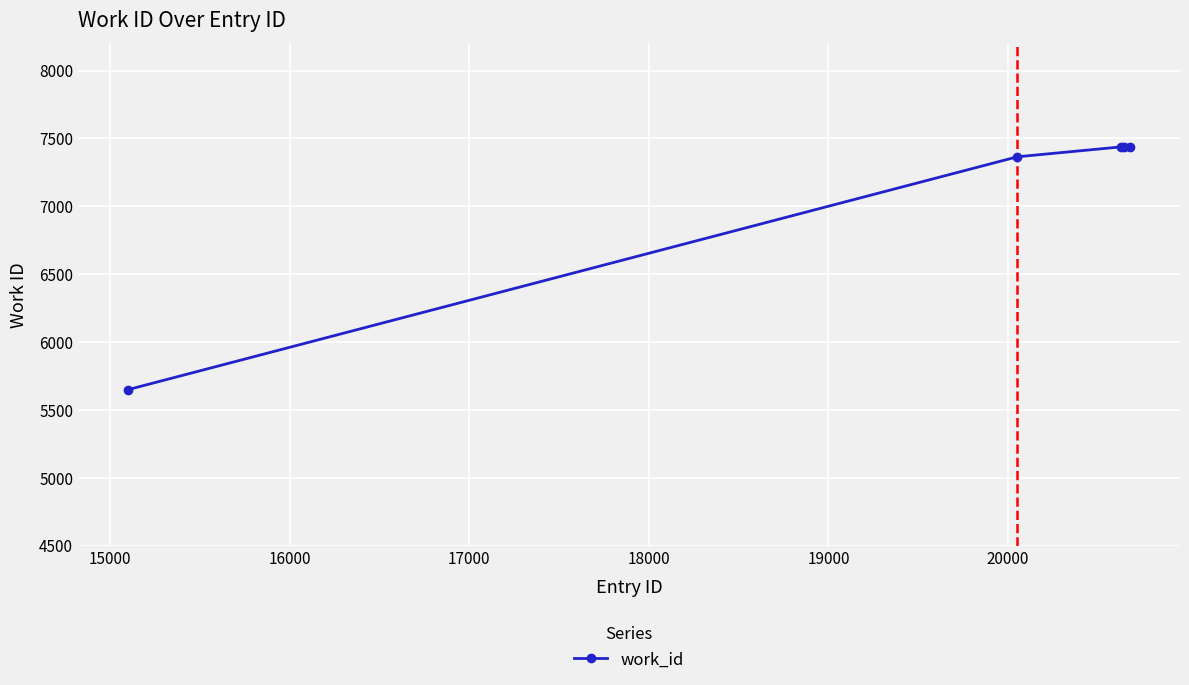

What is the difference between the second highest and second lowest values?

74